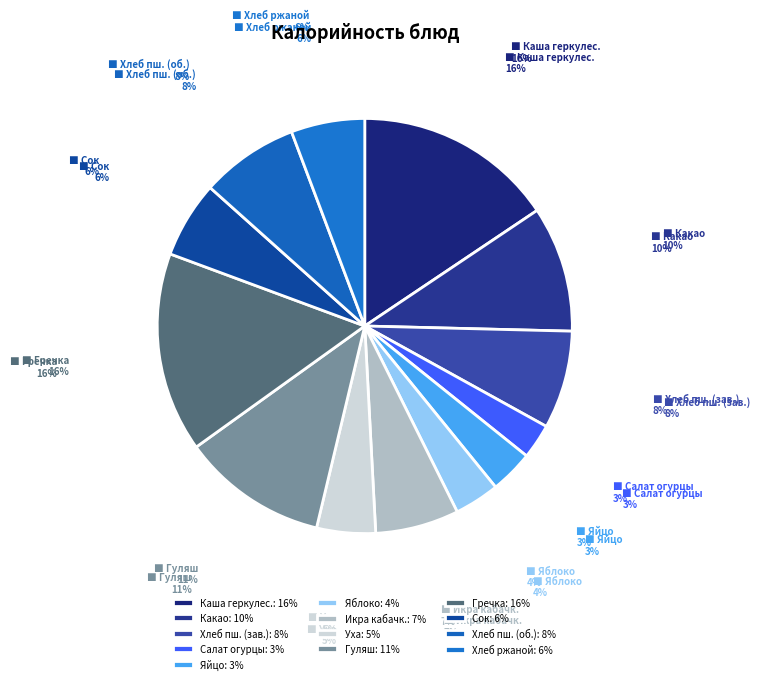

Does Хлеб пшеничный (завтрак) represent more than half of the total?

No